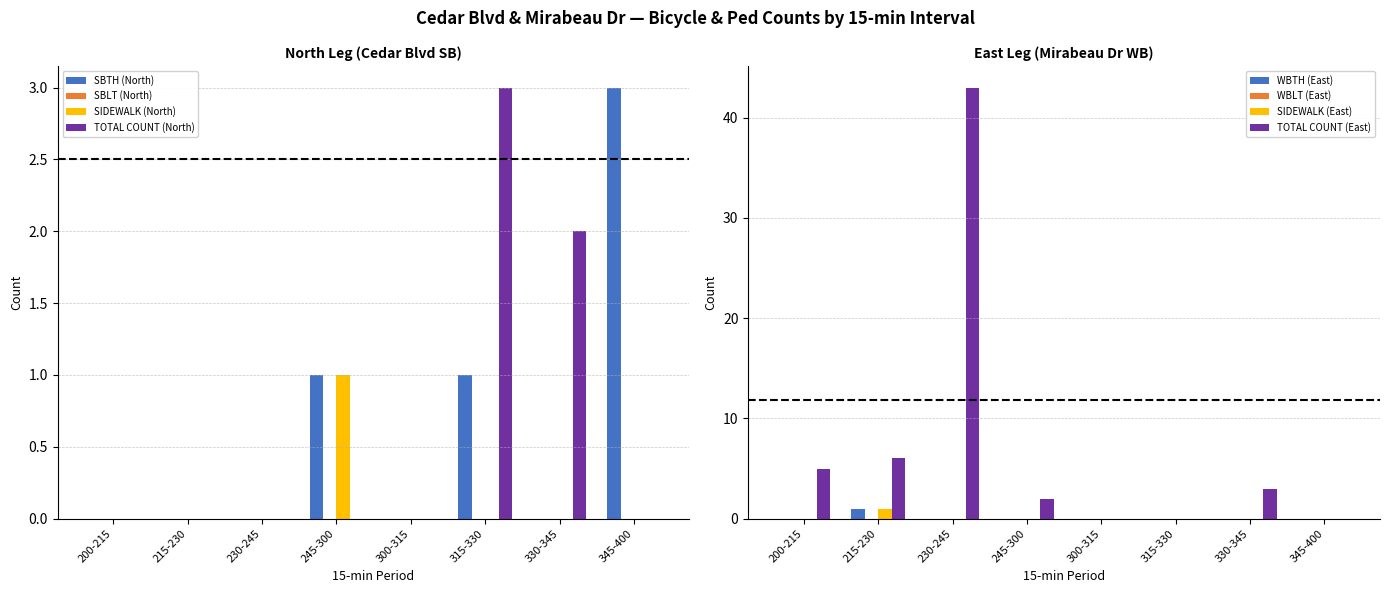

At which label does SIDEWALK (North) reach its peak?

245-300